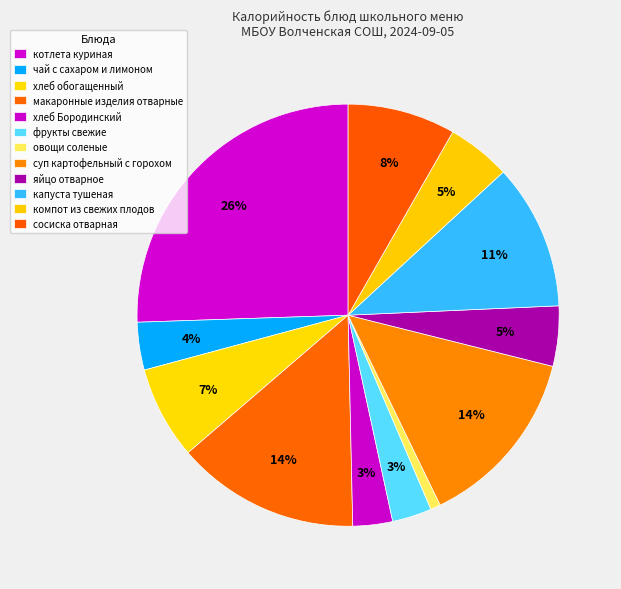

Is the sum of котлета куриная and суп картофельный с горохом greater than half?

No